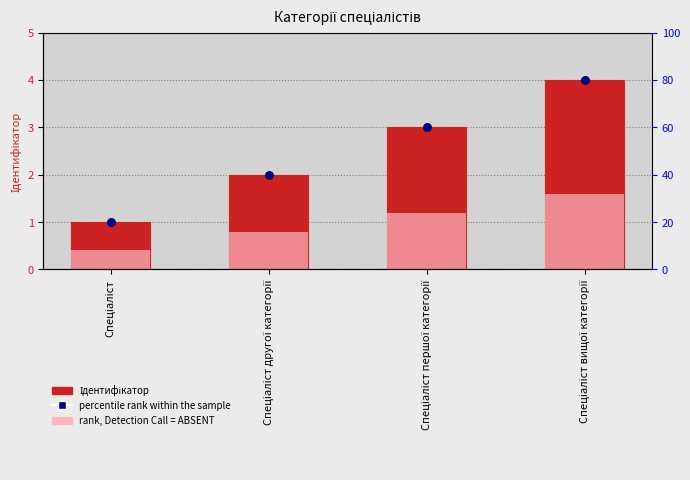

Which series has the widest spread of Y values?

Ідентифікатор